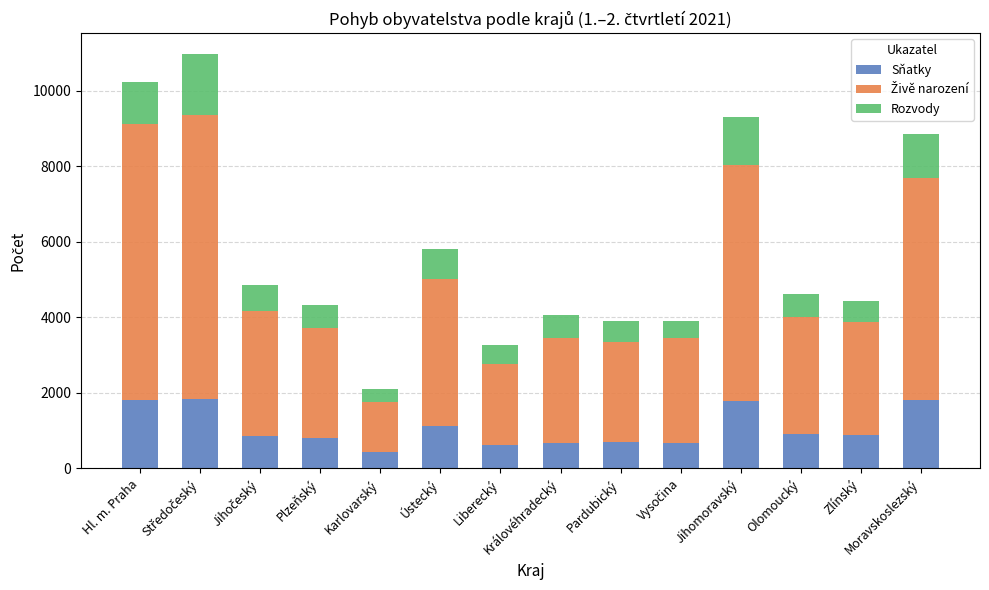

What is the maximum value for Sňatky?

1832